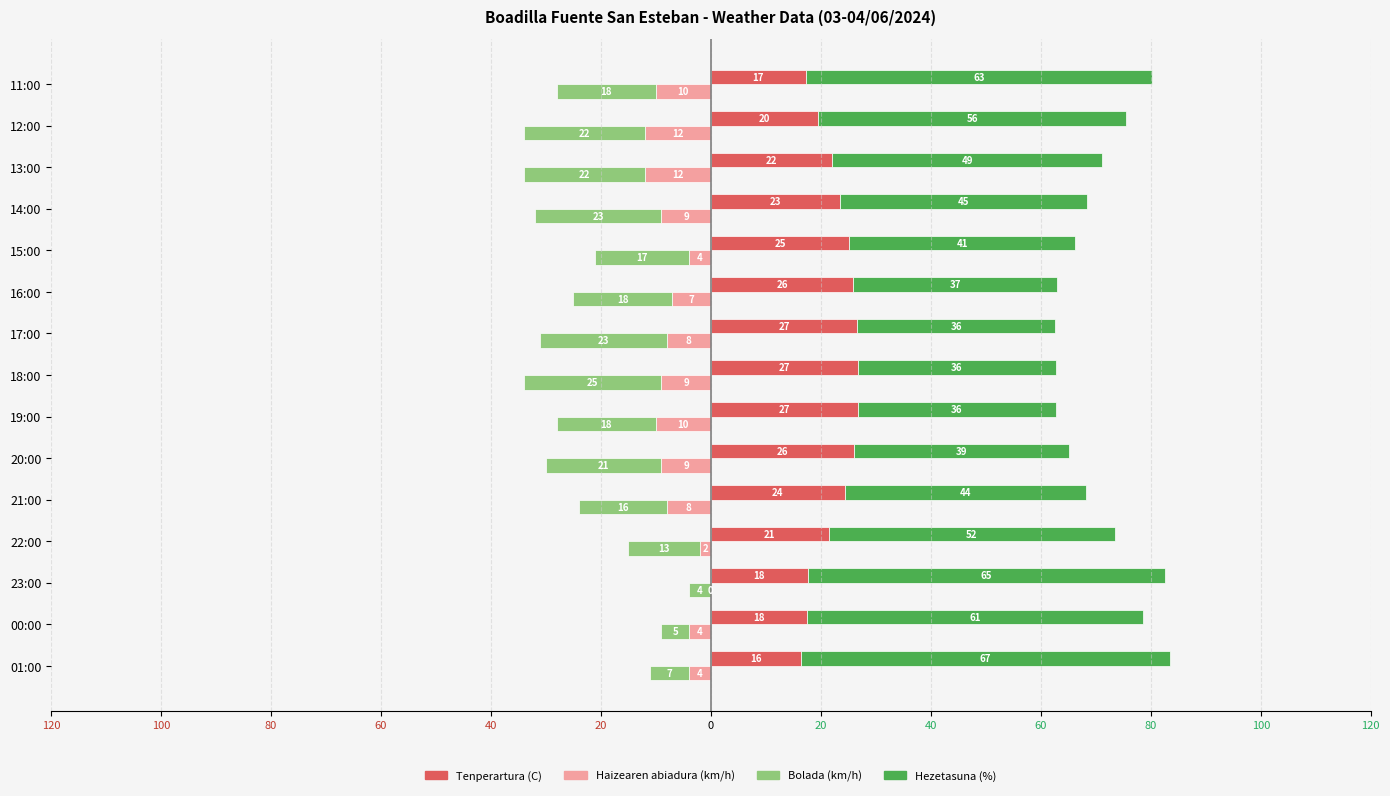

What is the difference between the maximum and minimum values in the Bolada (km/h) series?

21.0